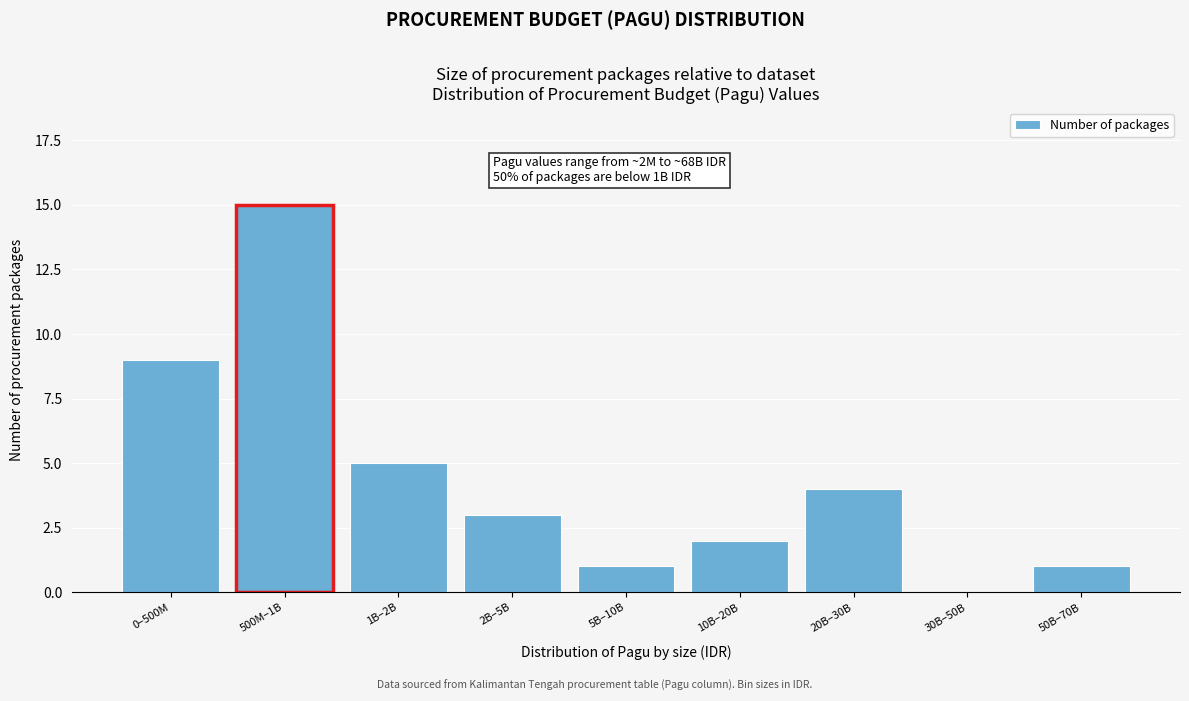

Reading right to left, extract all data points from this chart.

50B–70B=1	30B–50B=0	20B–30B=4	10B–20B=2	5B–10B=1	2B–5B=3	1B–2B=5	500M–1B=15	0–500M=9